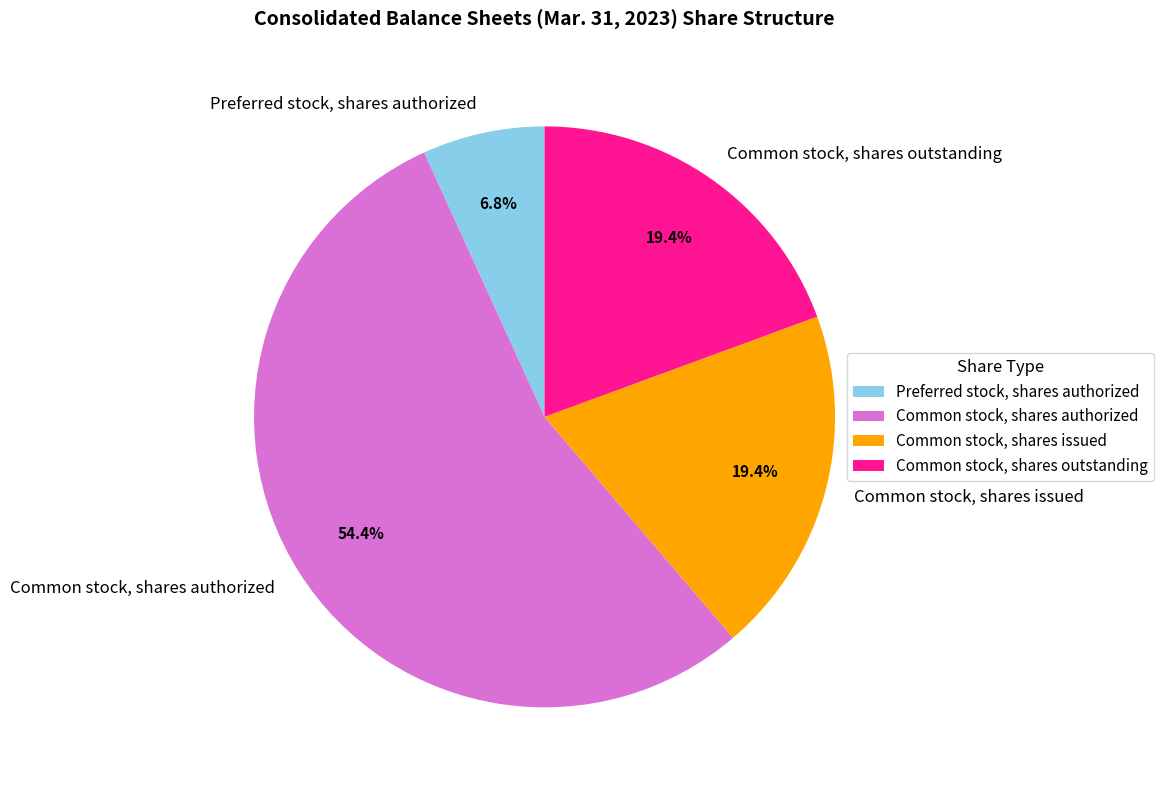

What is the ratio of the value at Common stock, shares authorized to the value at Preferred stock, shares authorized?

8.0